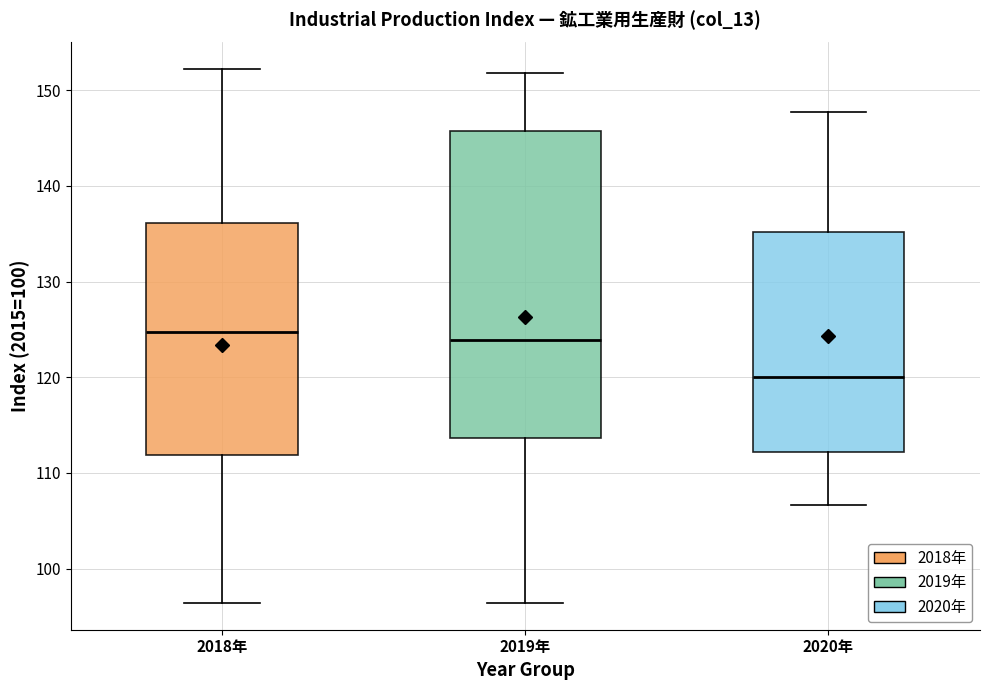

Reading left to right, read every box against the y-axis: the position of its median line, the range the box covers, and the ends of its whiskers. The values are not printed on the chart, so give them approximately, as read against the axis.

2018年: median 125, box 112 to 136, whiskers 96 to 152
2019年: median 124, box 114 to 146, whiskers 96 to 152
2020年: median 120, box 112 to 135, whiskers 107 to 148